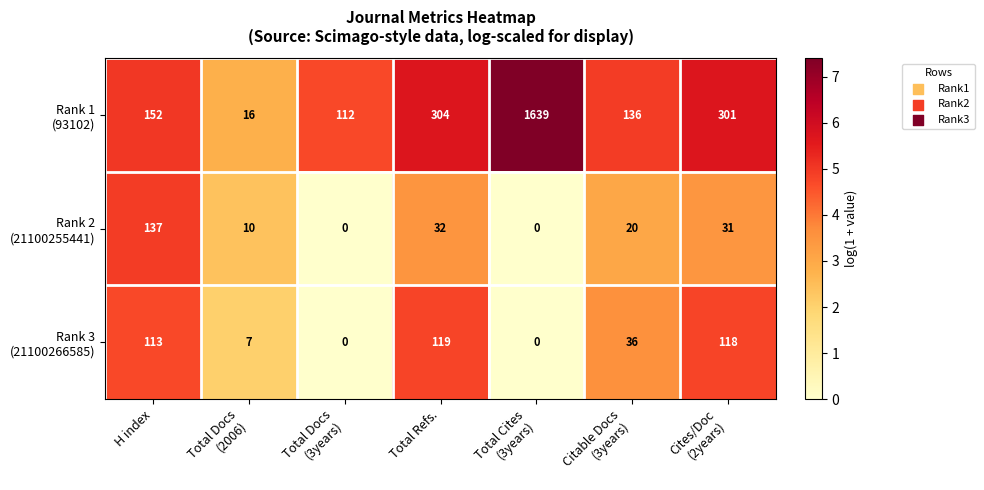

What is the total value across all series at H index?

402